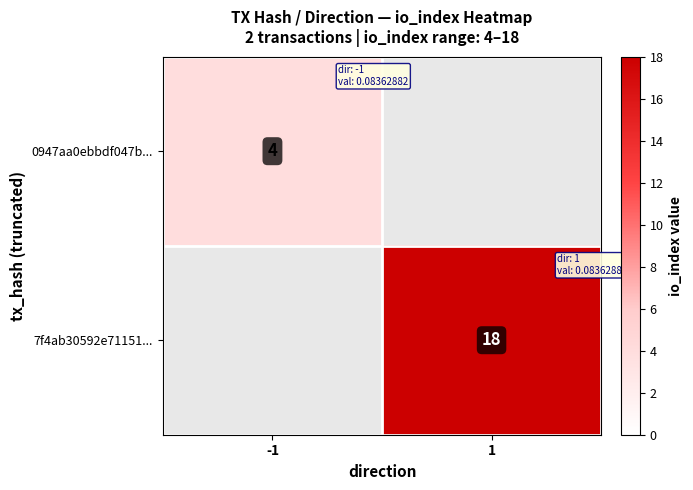

What is the maximum value shown in the chart?

18.0